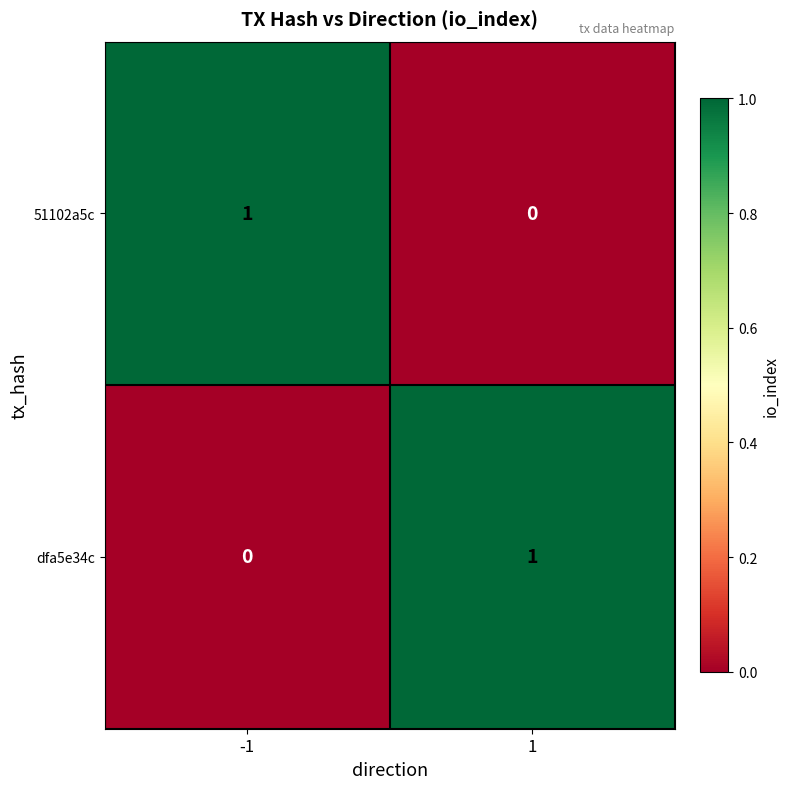

Rank the categories by 51102a5c value from lowest to highest.

1, -1